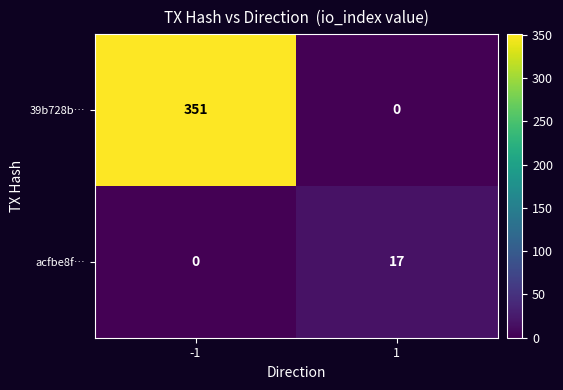

Which series changed the most between -1 and 1?

39b728b…